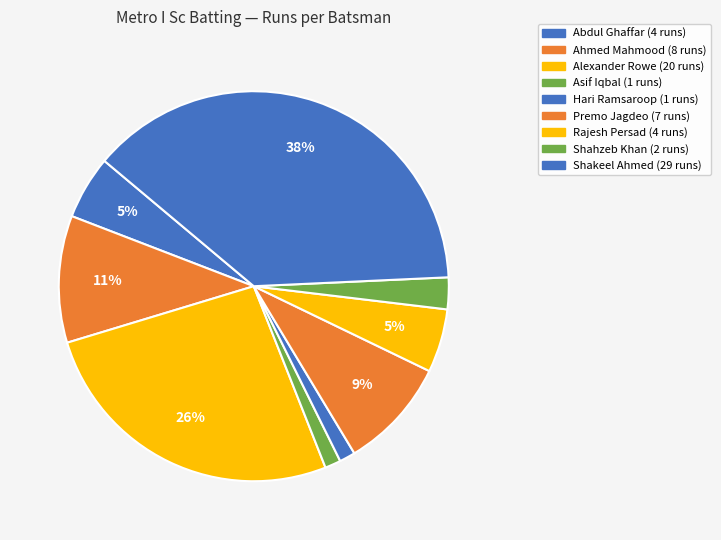

How many slices are in this pie chart?

9